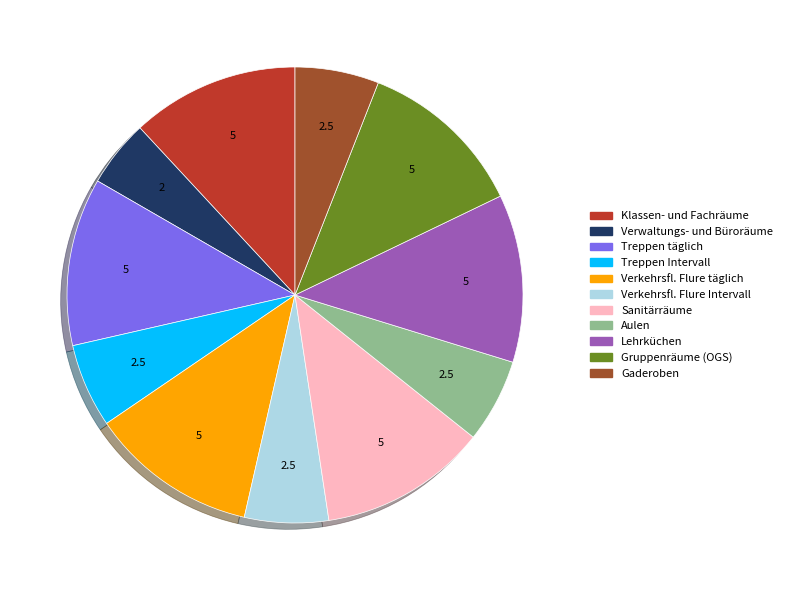

Does any single category account for the majority?

No